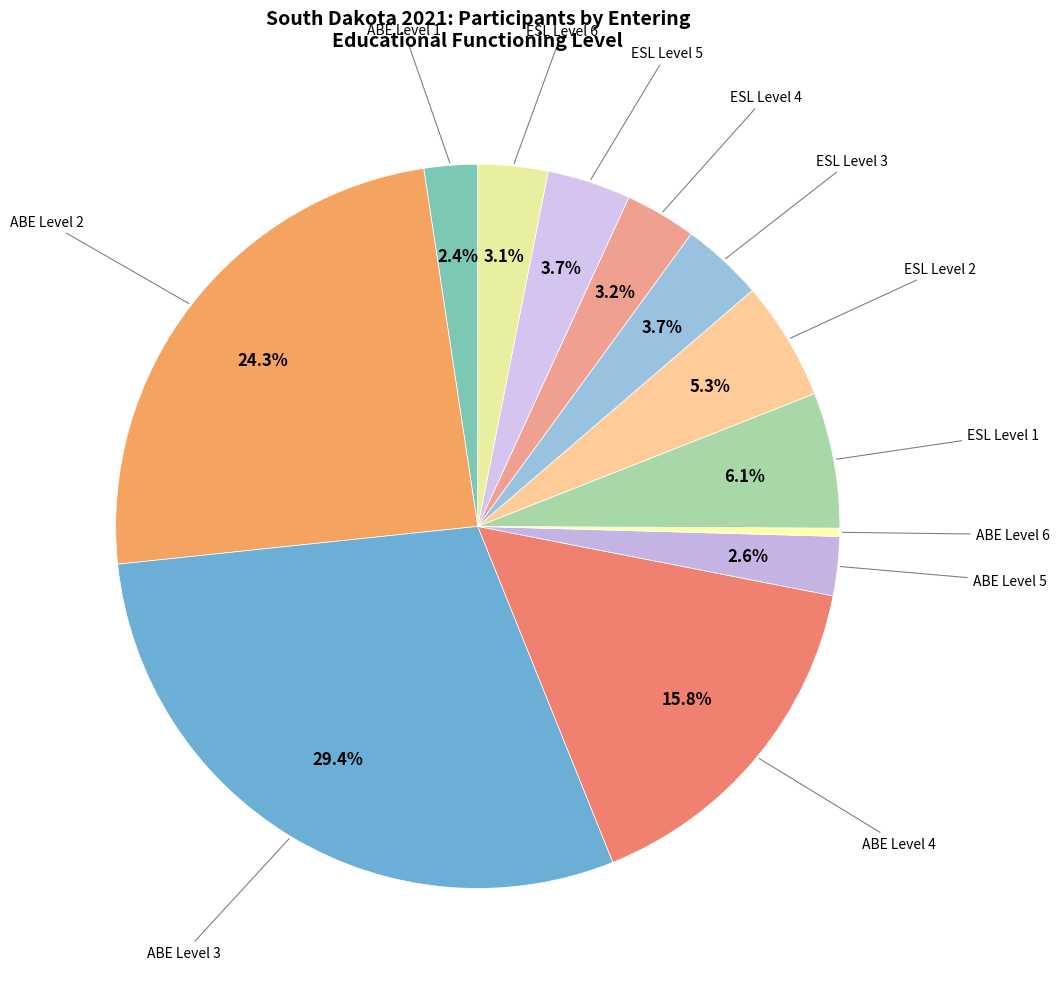

How many segments does this pie chart have?

12